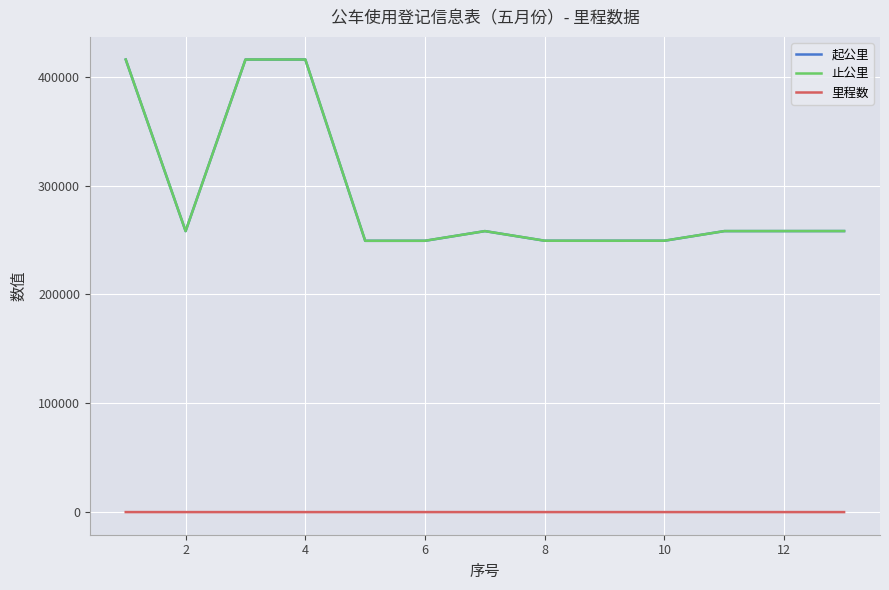

Which series has the largest range (max minus min)?

起公里